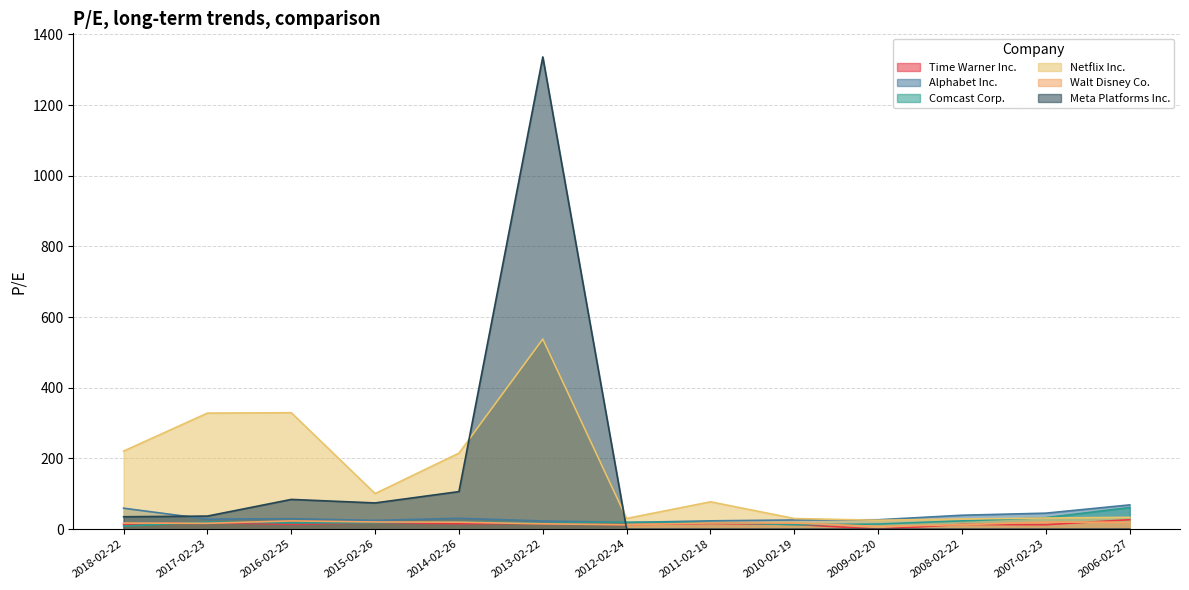

What is the label of the 11th point from the right?

2016-02-25